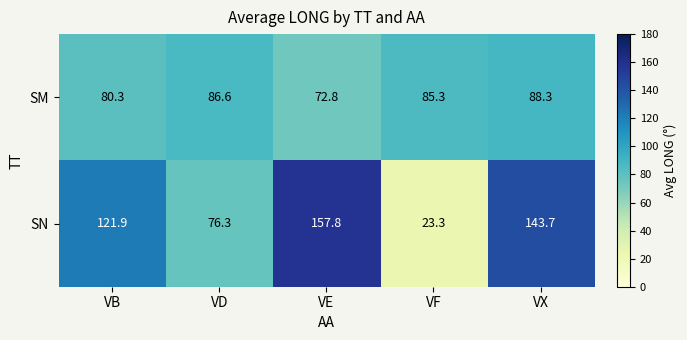

At which category is the sum across all series the highest?

VX